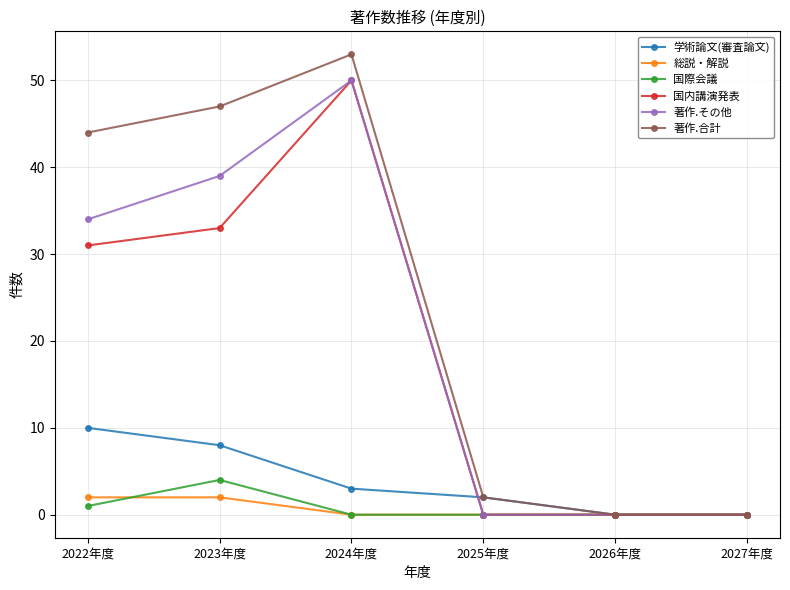

How many series are shown in this chart?

6